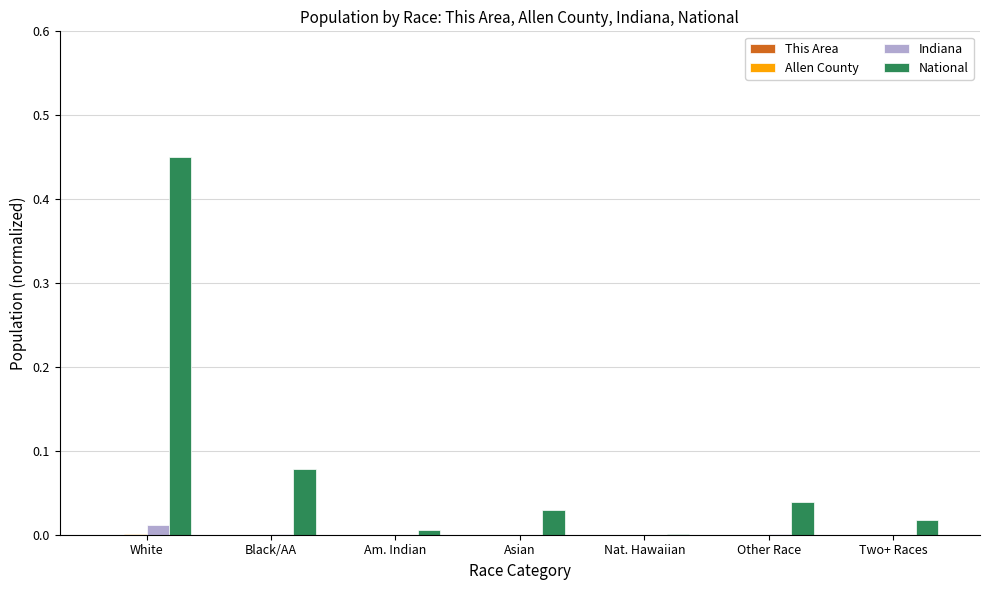

Is it true that Indiana equals 0.0 at Am. Indian?

True